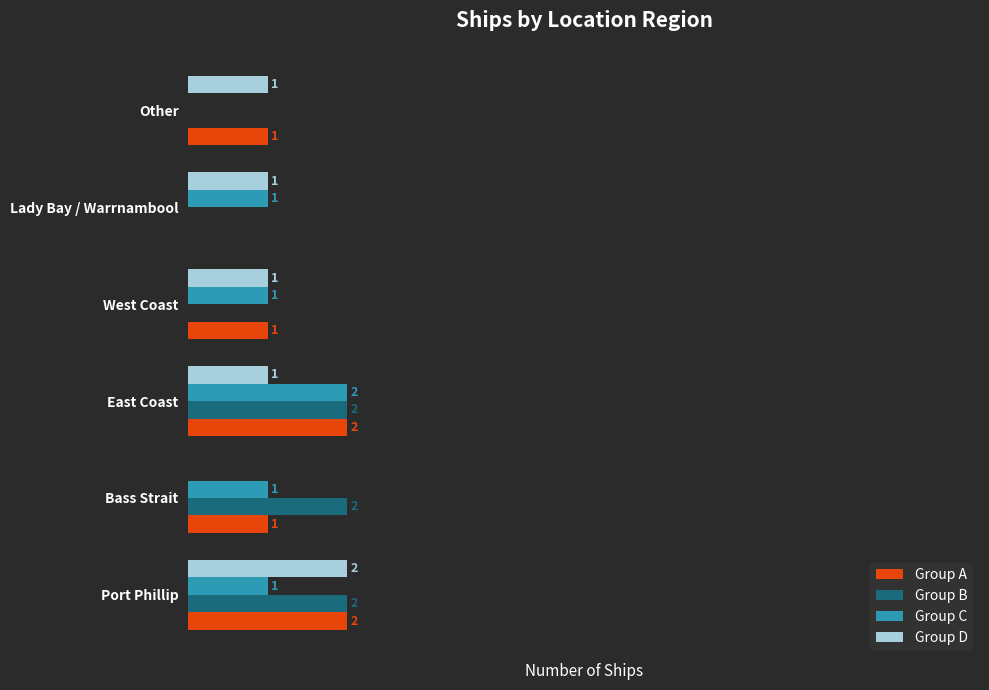

Which series changed the most between Port Phillip and Bass Strait?

Group D